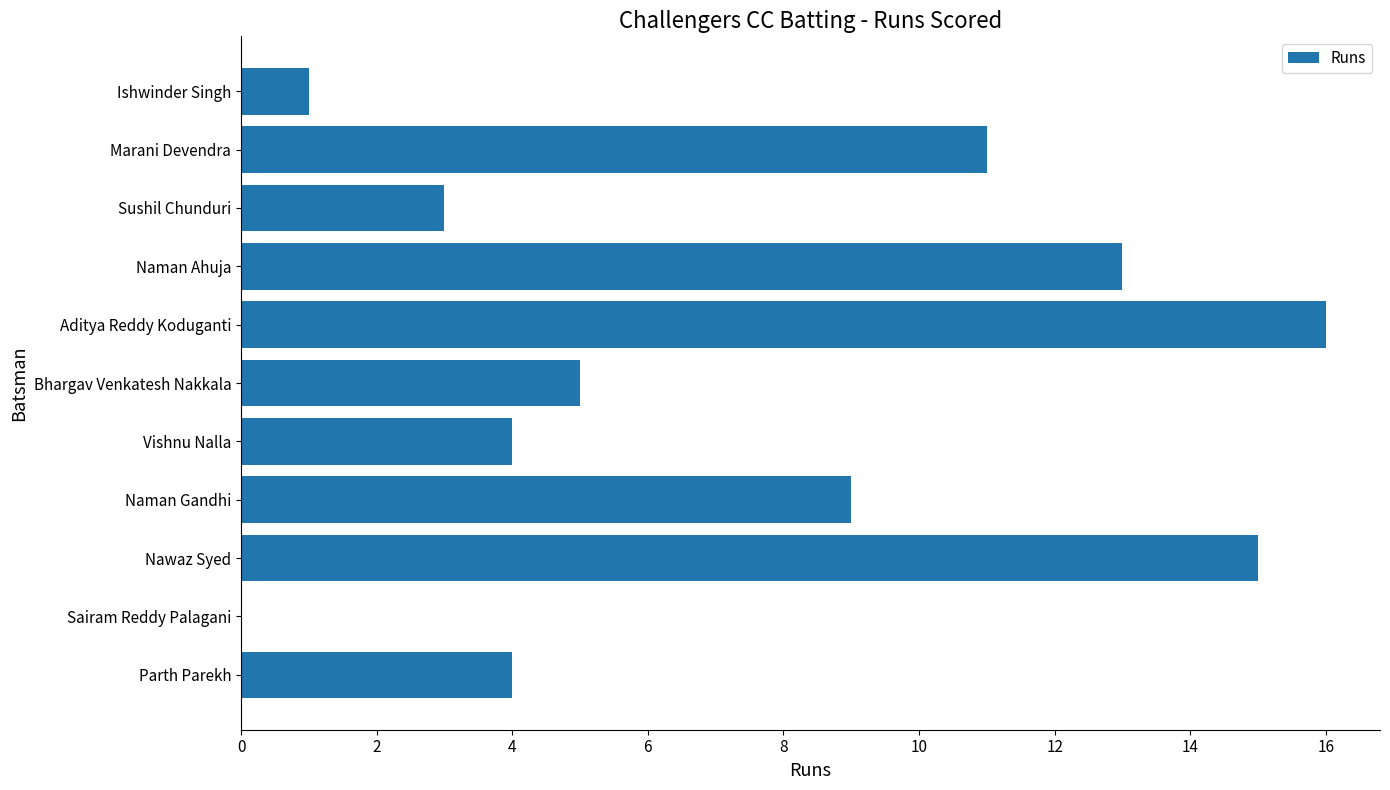

What is the greatest value displayed?

16